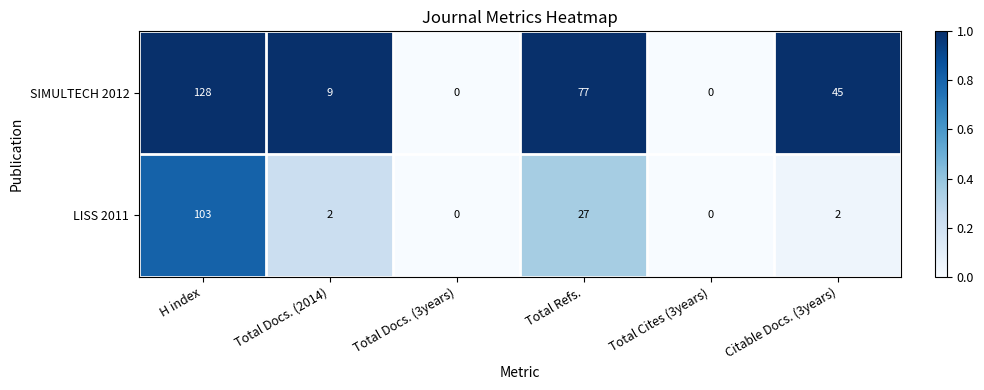

Which series has the widest spread of values?

SIMULTECH 2012